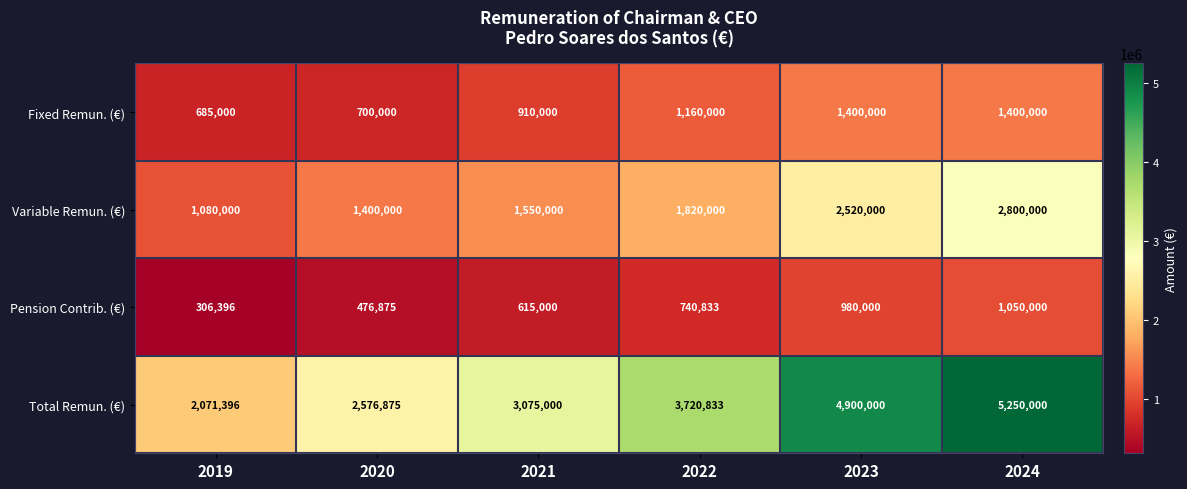

What is the average value of the Total Remun. (€) series?

3599017